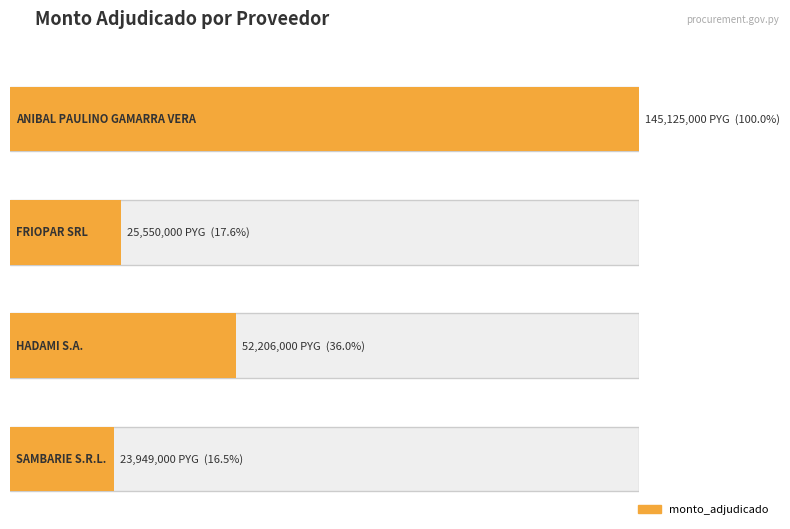

True or false: the data shows 23949000 at SAMBARIE S.R.L..

True